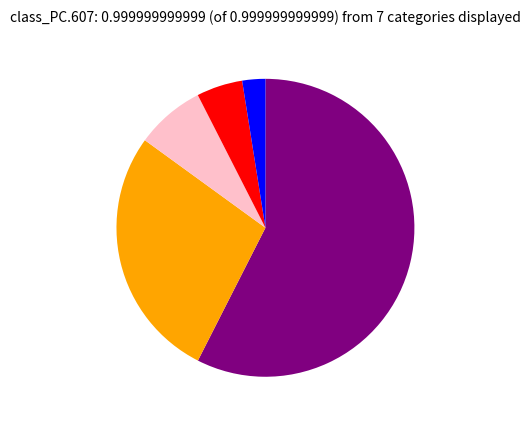

Does any single category account for the majority?

Yes